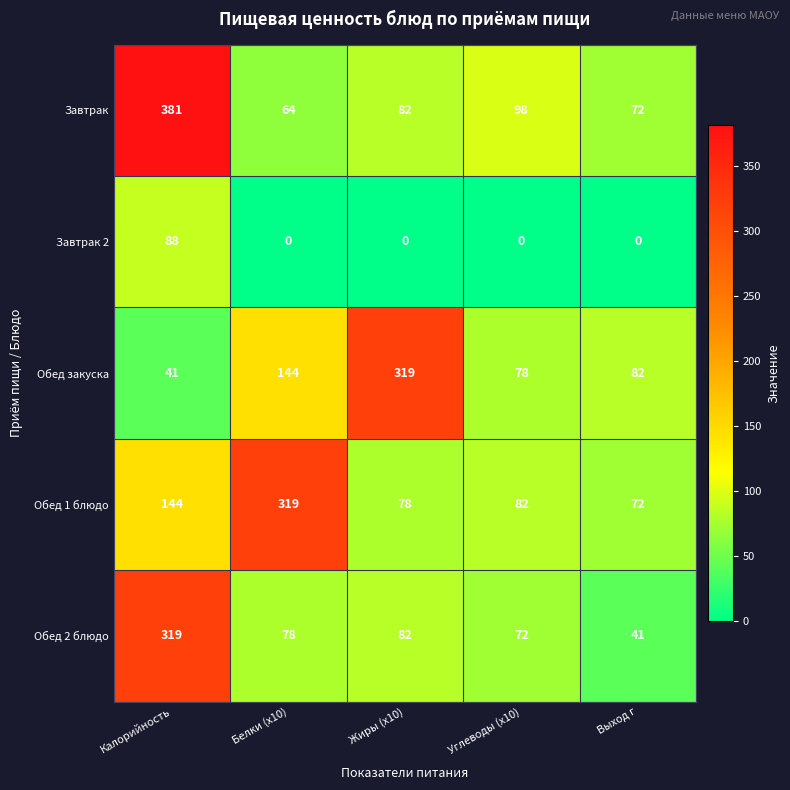

Count the number of data series in this chart.

5